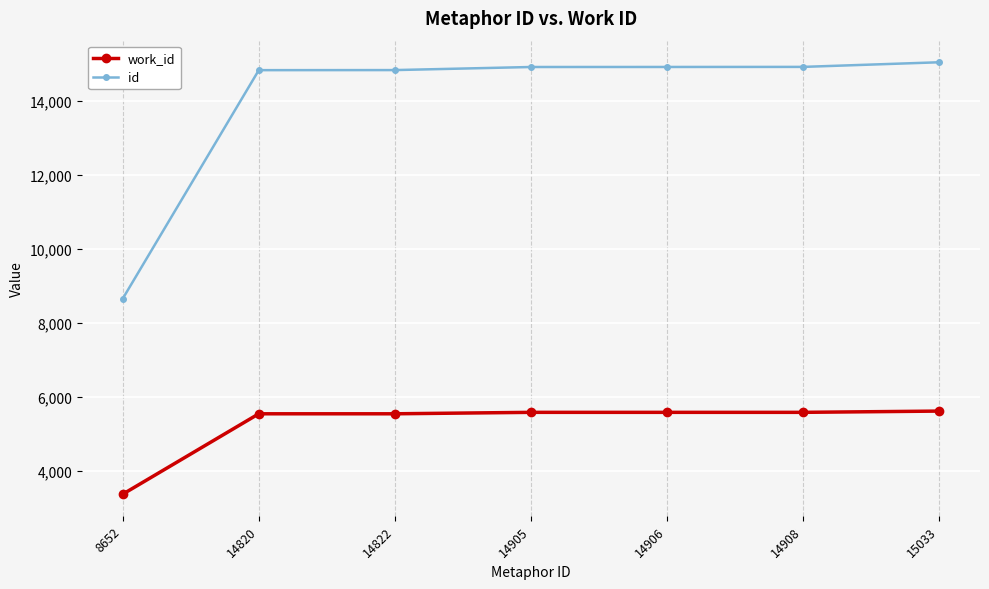

Rank the series at 14906 from highest to lowest value.

id, work_id